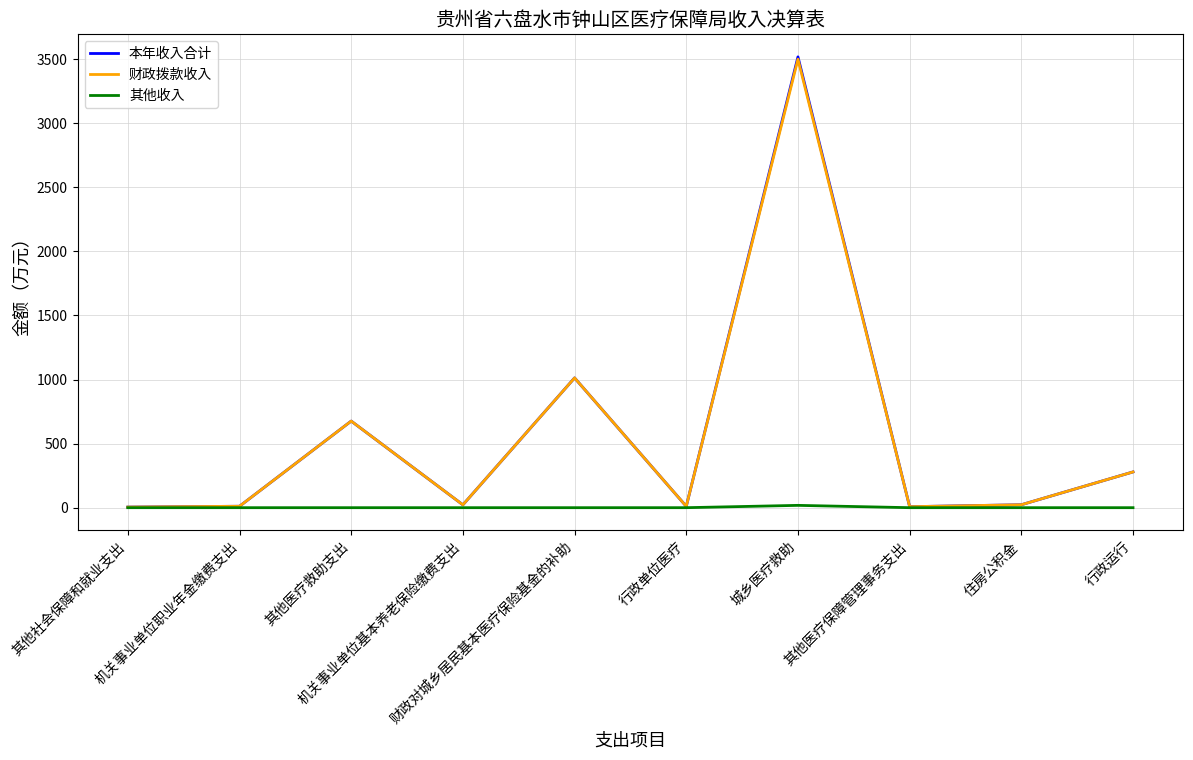

Which category has the highest value across all series?

城乡医疗救助